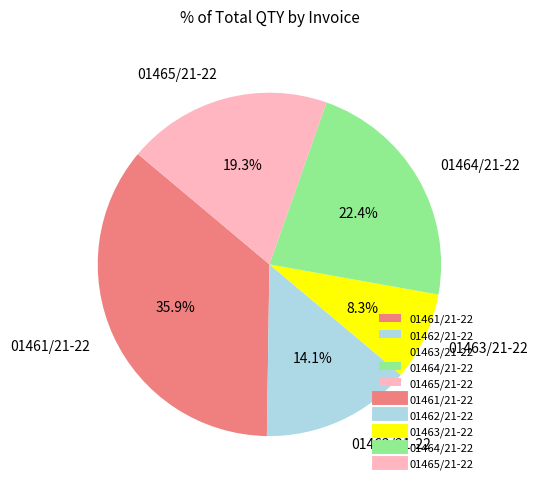

What percentage is the 01465/21-22 slice, to the nearest percent?

19%